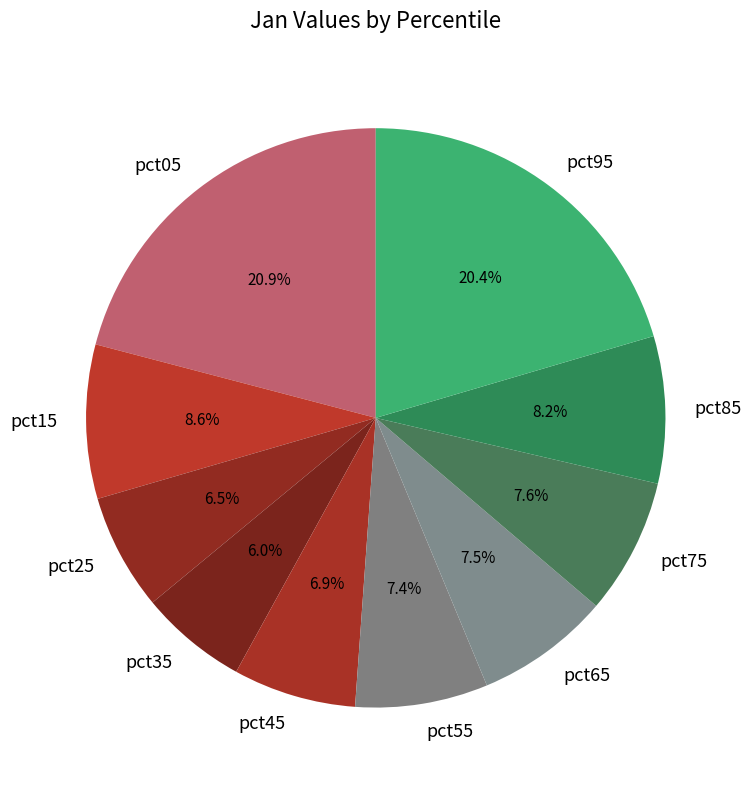

Is there any slice that represents more than half of the pie?

No